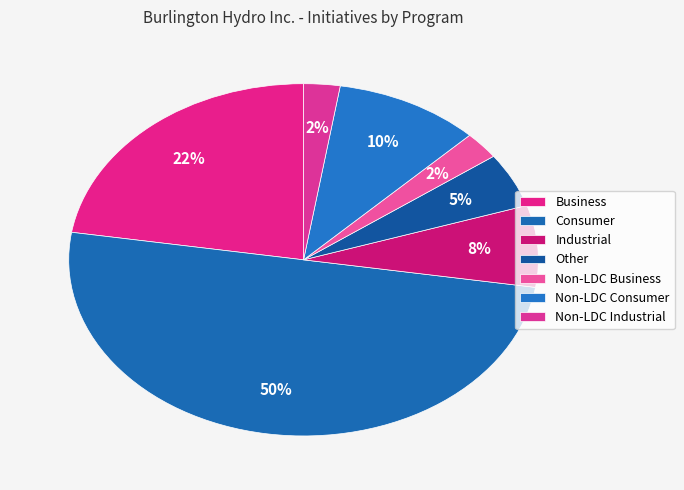

To the nearest percent, what percentage of the pie is Other?

5%